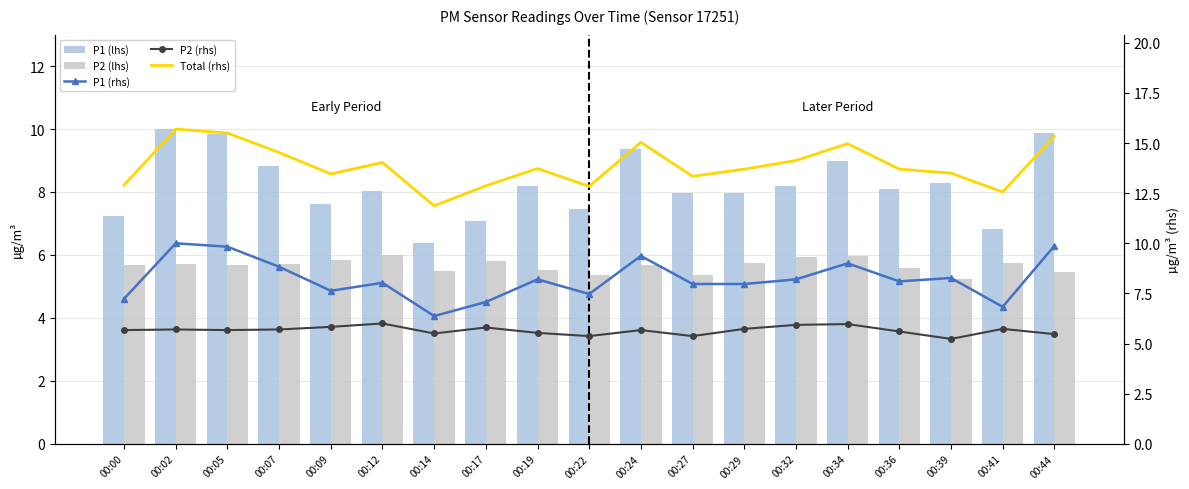

How many groups of bars are there?

19